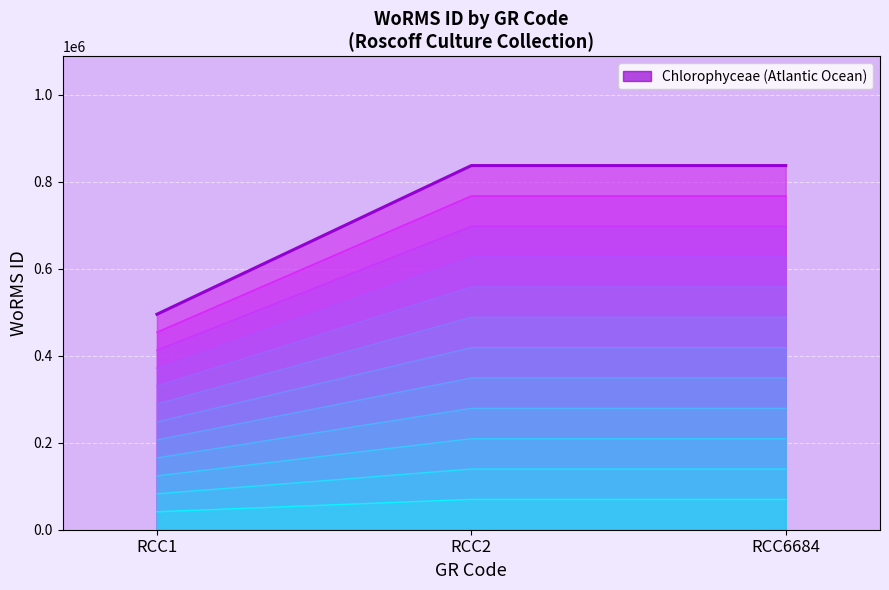

What is the value of the WoRMS ID layer 12 point at the 3rd from the left?

837201